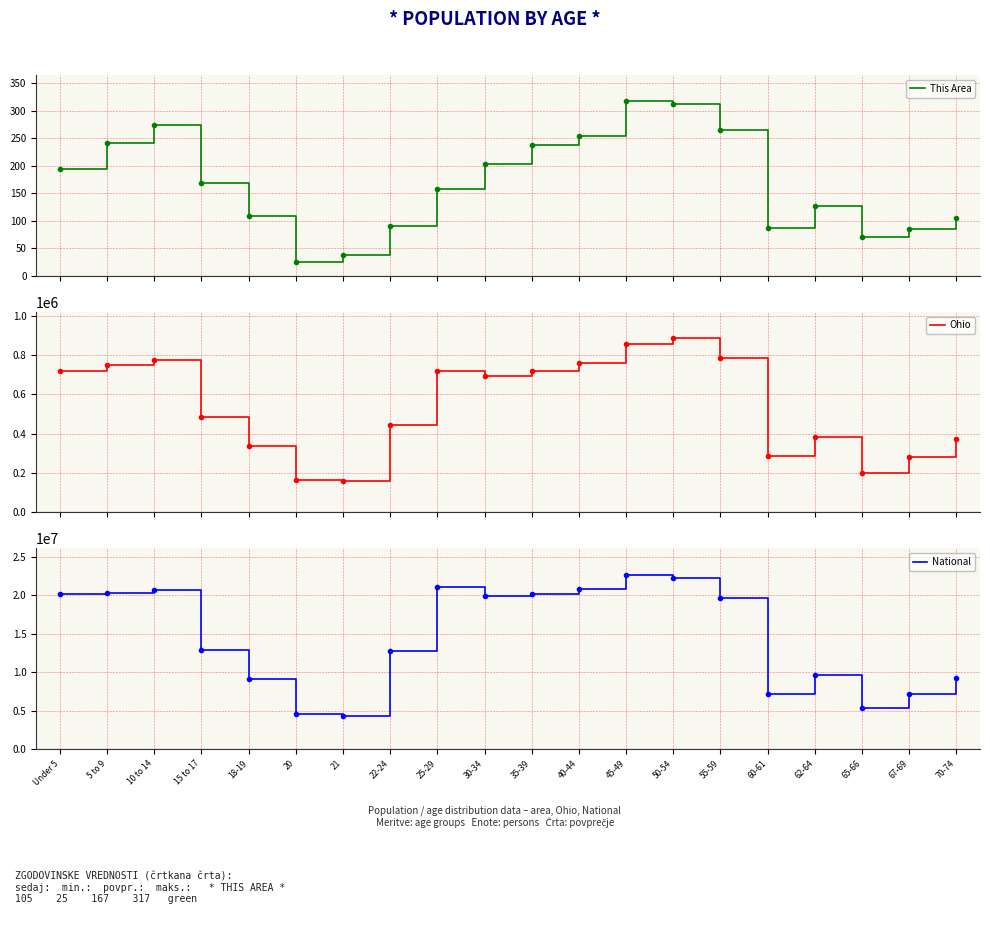

At 15 to 17, list the series in order from largest to smallest.

National, Ohio, This Area